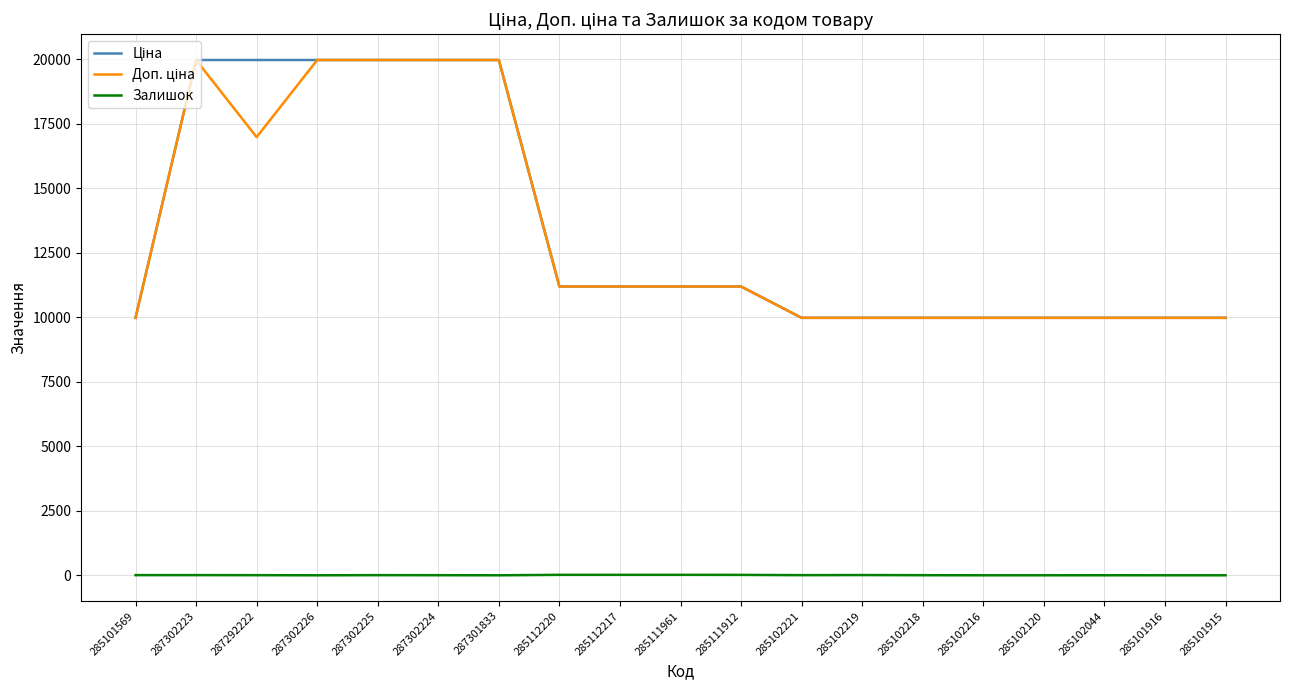

What is the maximum value shown in the chart?

19964.2